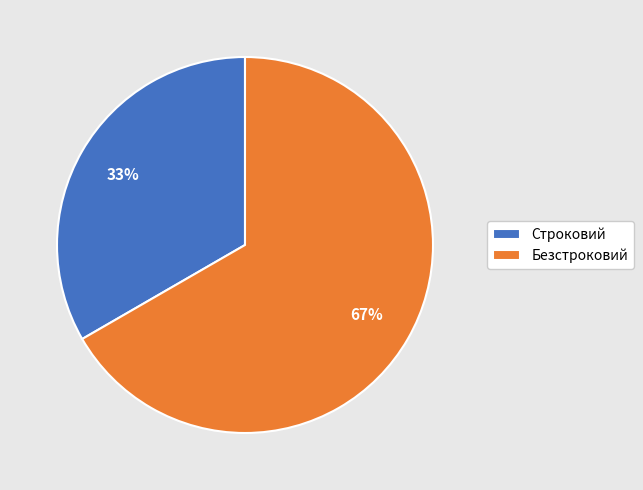

Does Строковий represent more than half of the total?

No